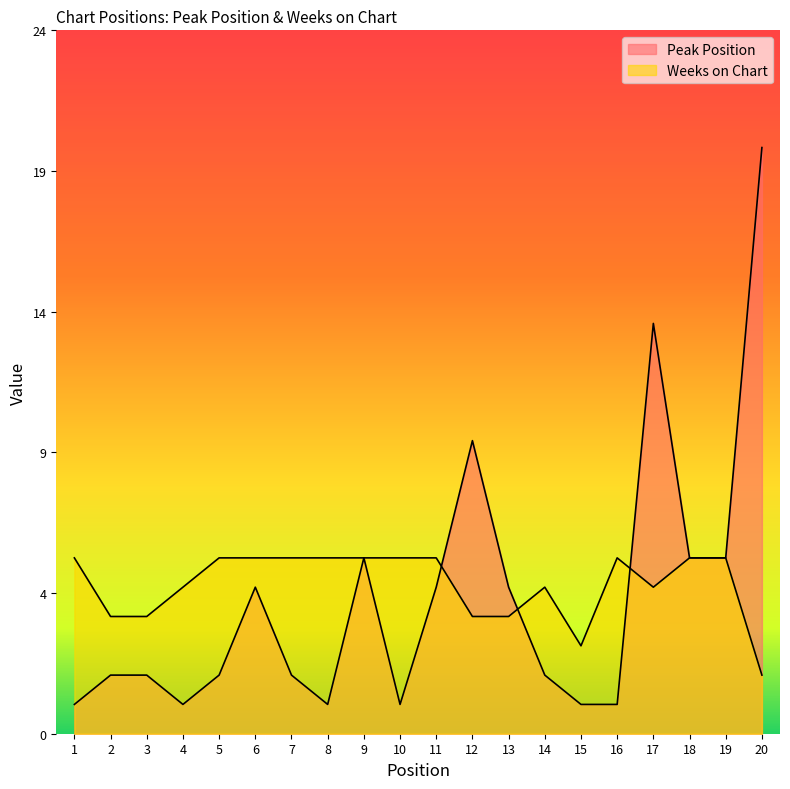

Which series changed the most between 7 and 19?

Peak Position